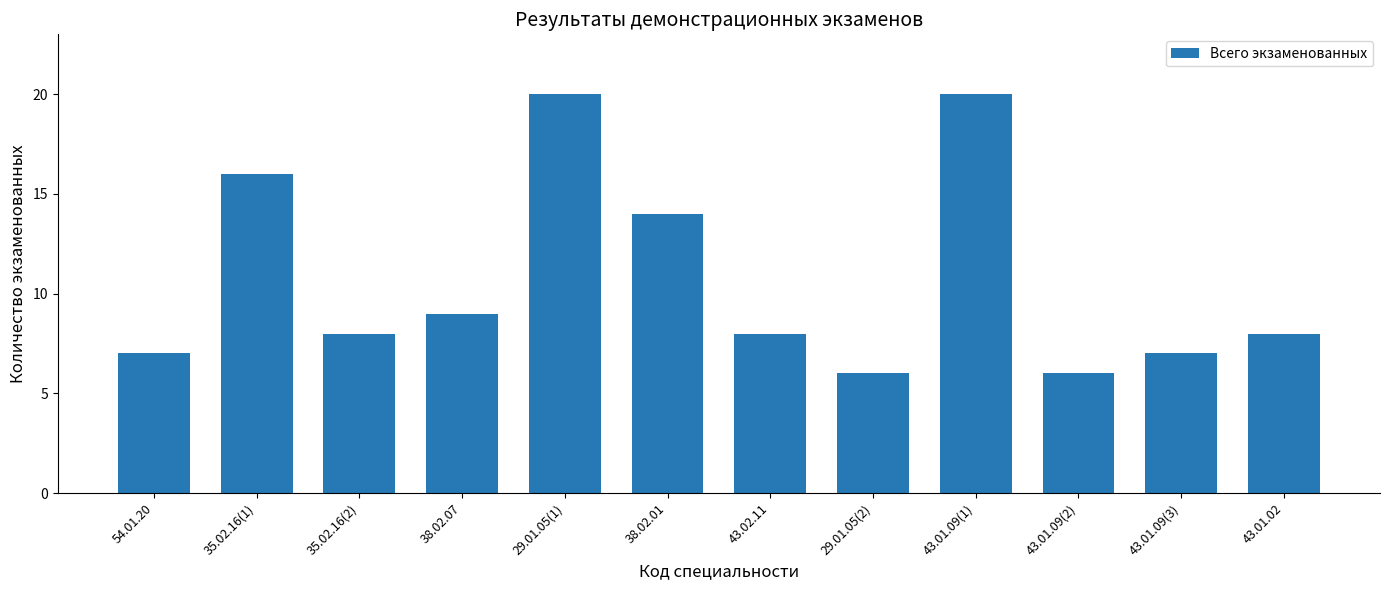

What value does the data have at 38.02.01?

14